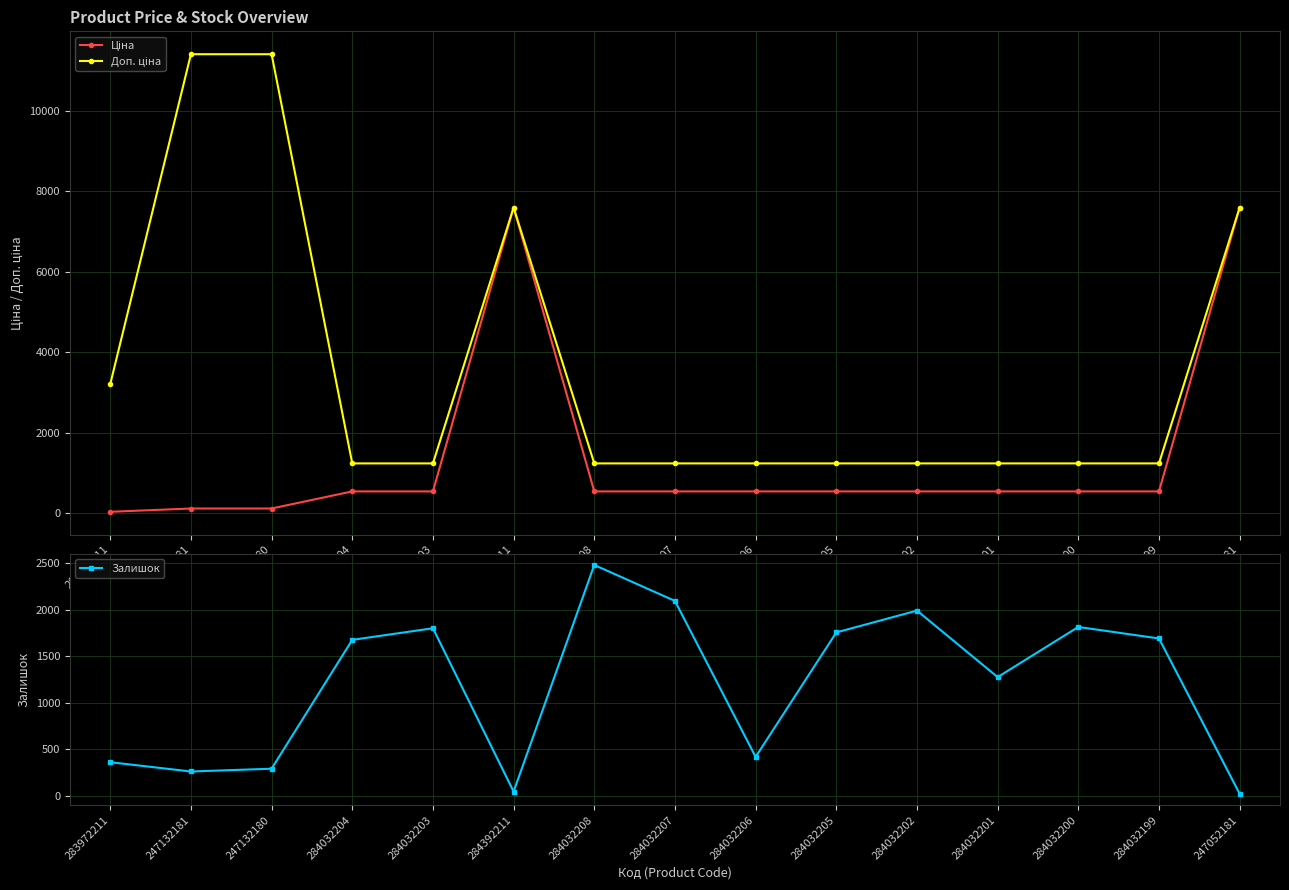

How many times do Залишок and Доп. ціна cross each other?

6